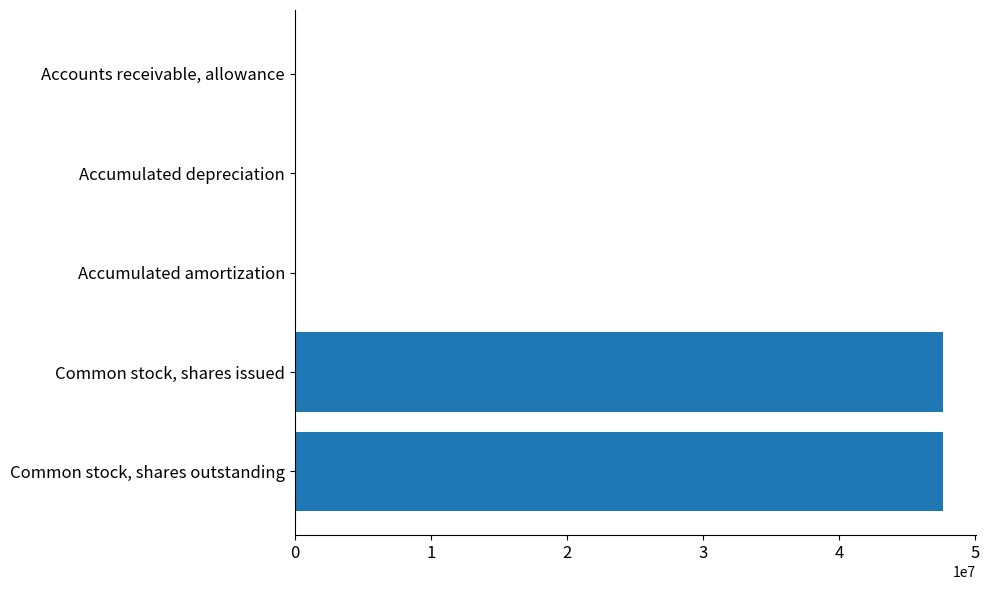

What is the sum of all values?

95400170